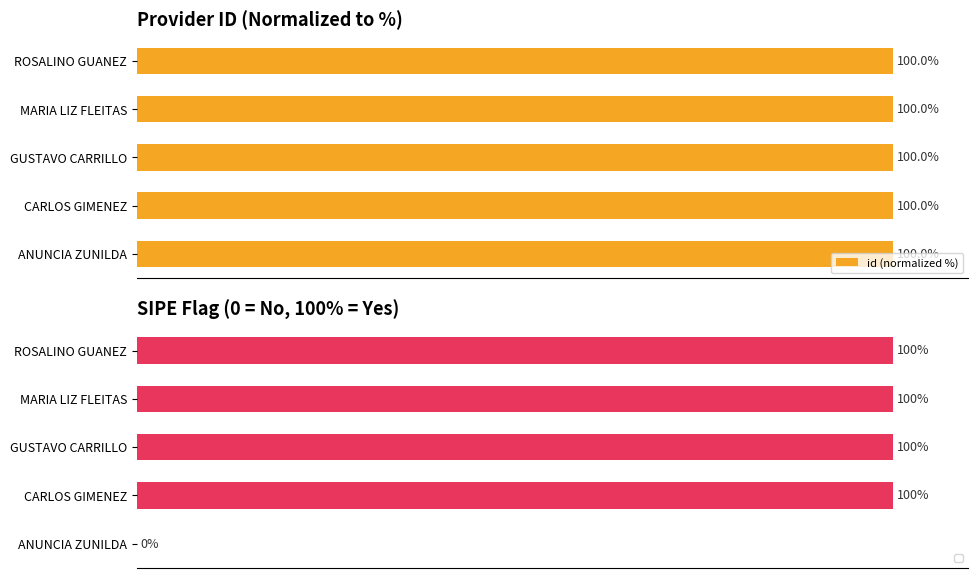

Does the chart contain any negative values?

No